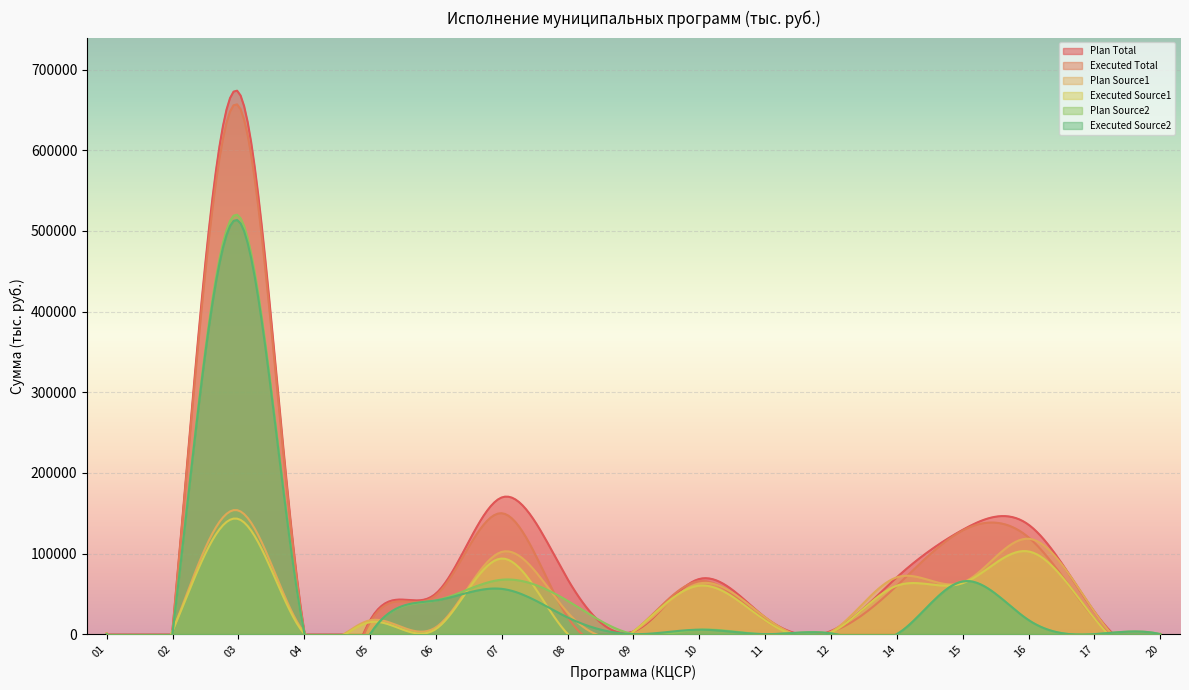

What is the sum of the Plan Total values at 02 and 20?

6236